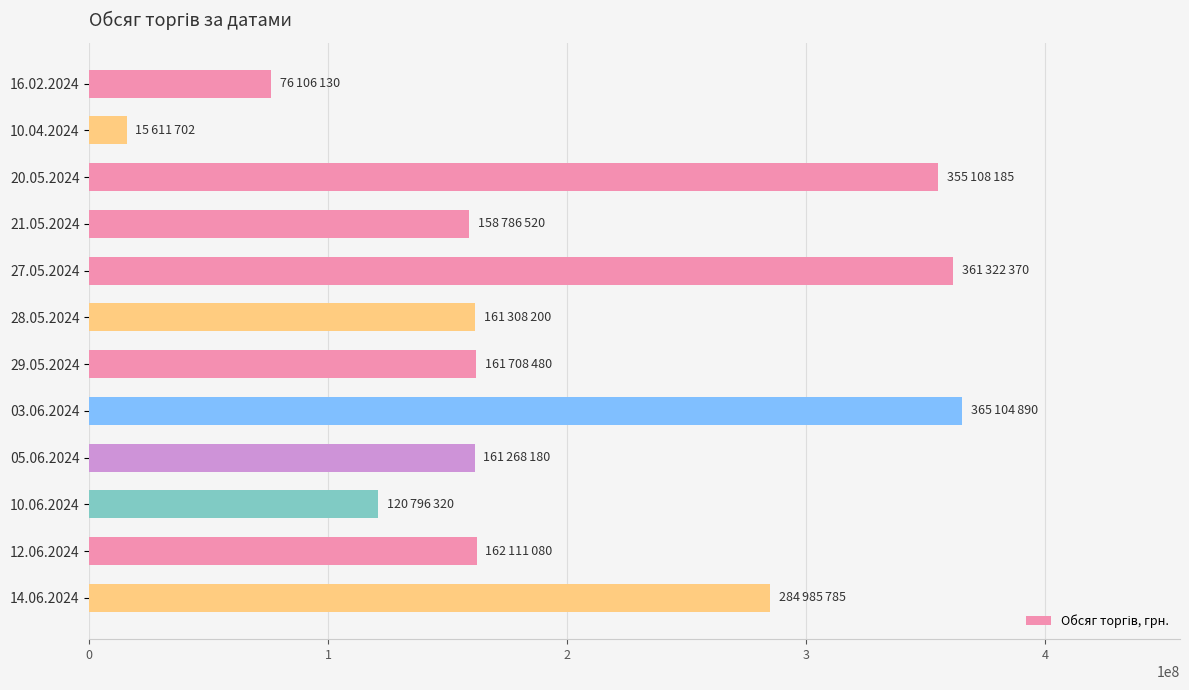

What is the sum of the values at 10.06.2024 and 16.02.2024?

196902450